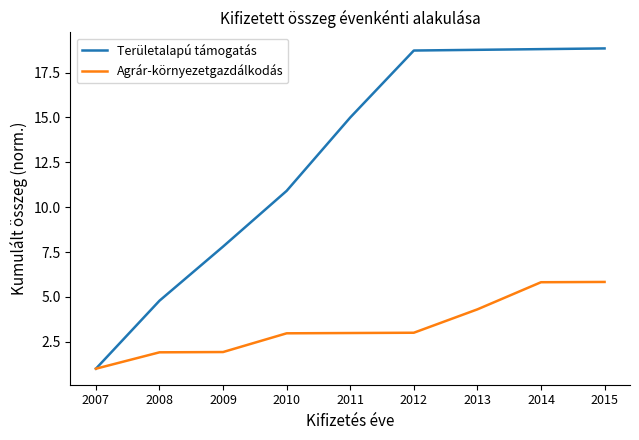

What is the difference between the highest and lowest values at 2010?

7.9